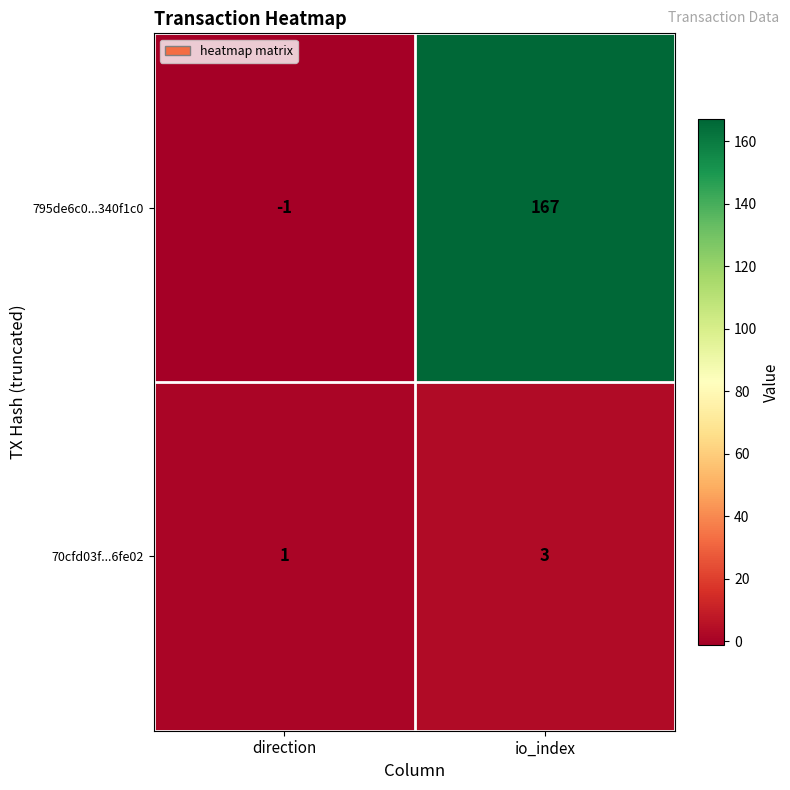

At how many categories does at least one series exceed 9?

1